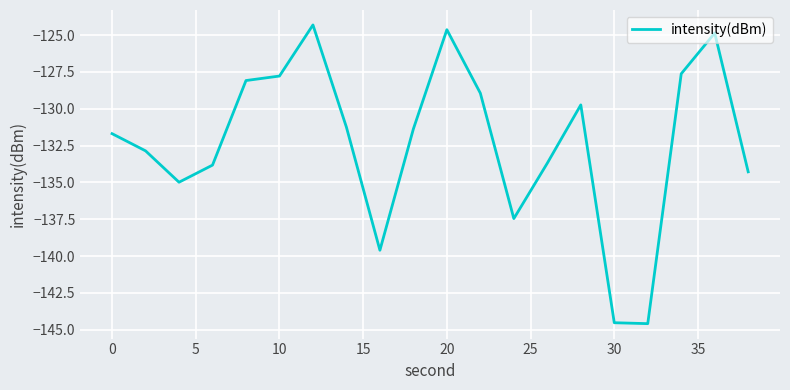

What is the greatest value displayed?

-124.3